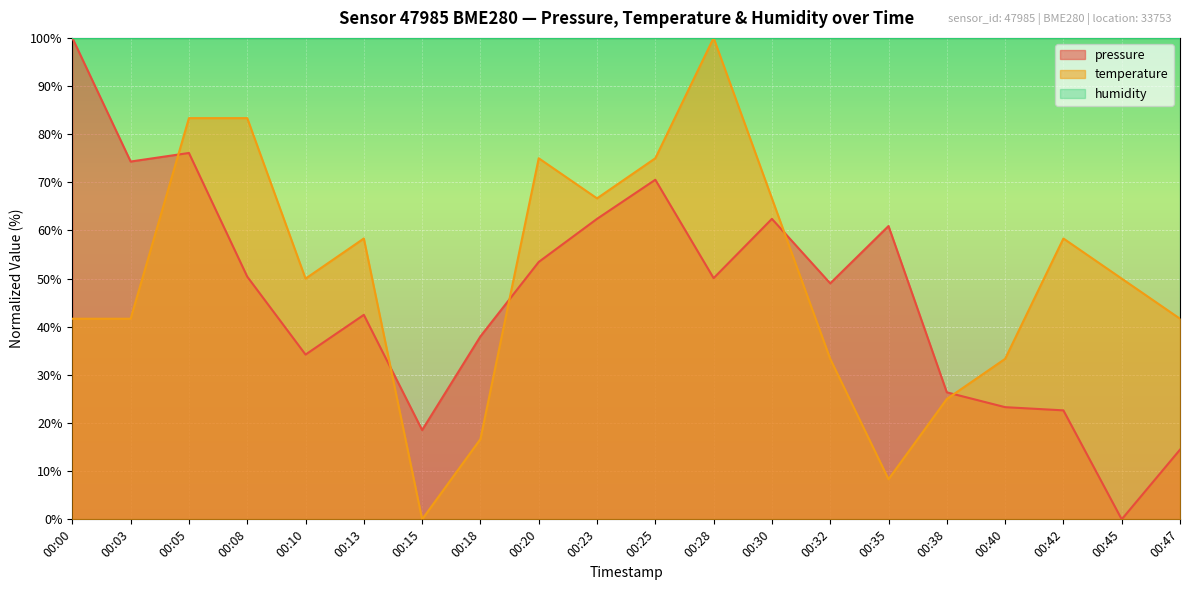

Is it true that pressure equals 30.7 at 00:42?

False